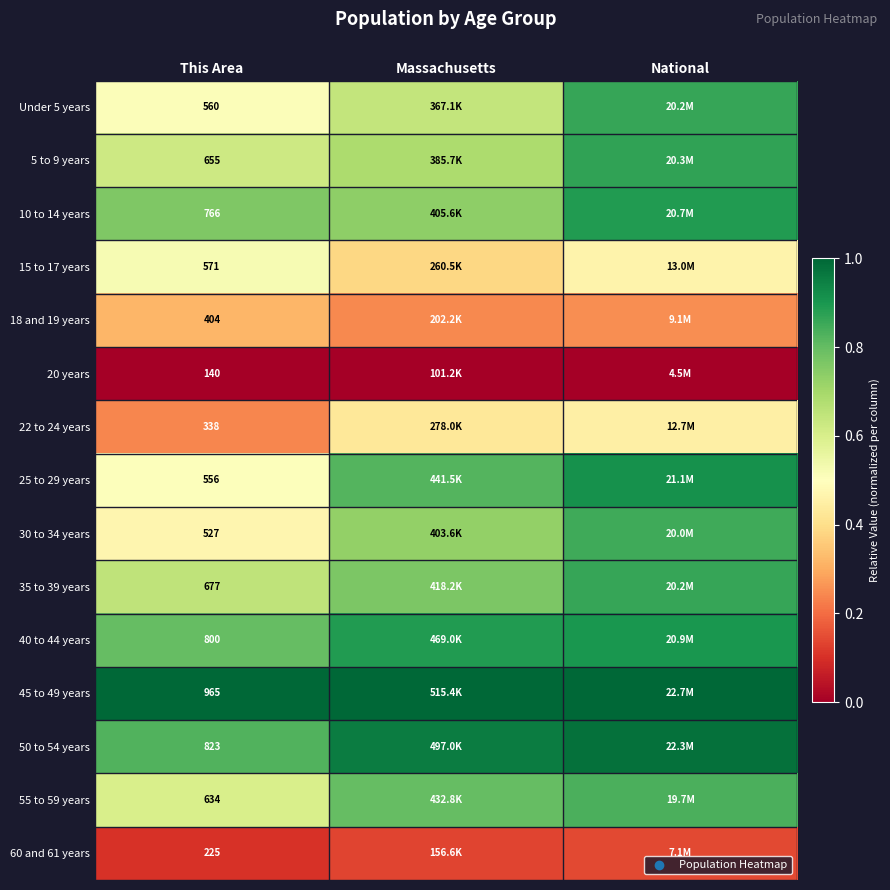

Which category has the highest value in the 22 to 24 years series?

National